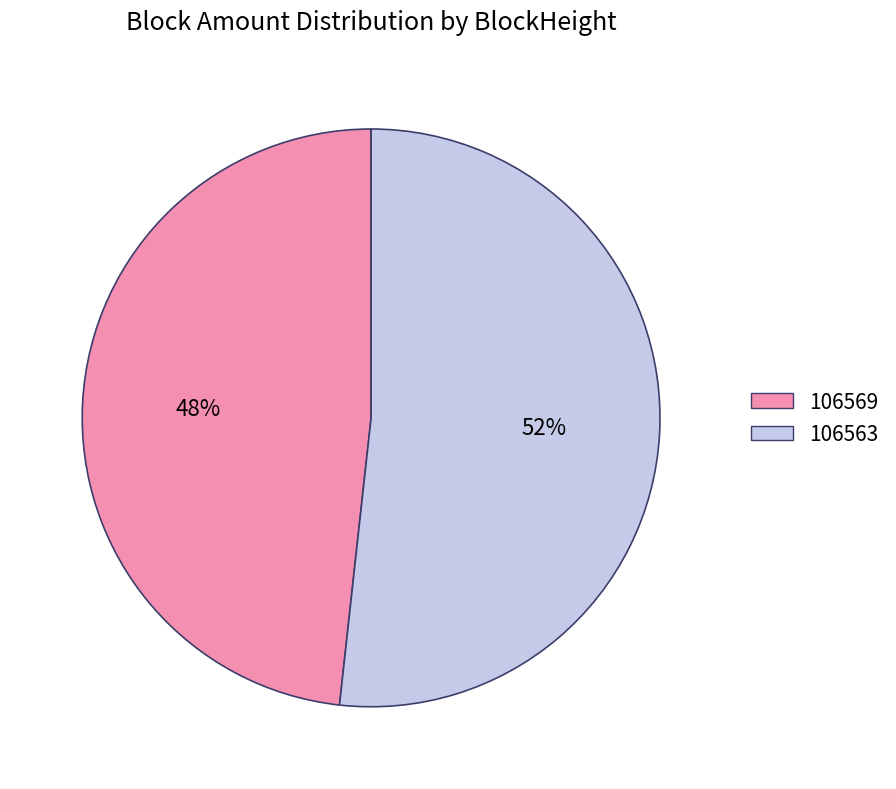

What is the majority slice?

106563